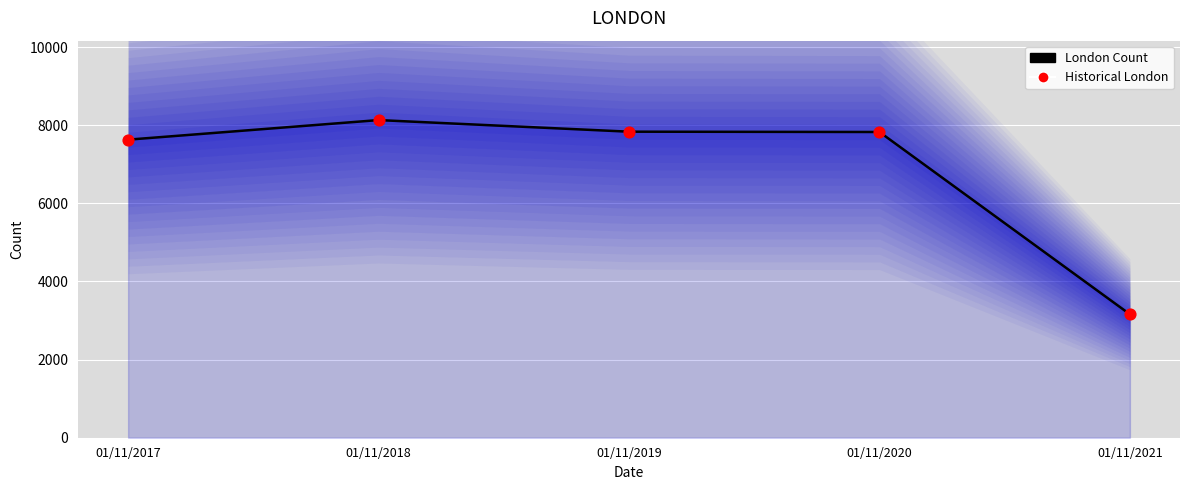

Is the value of London Count at 01/11/2019 greater than the value of Historical London at 01/11/2019?

No